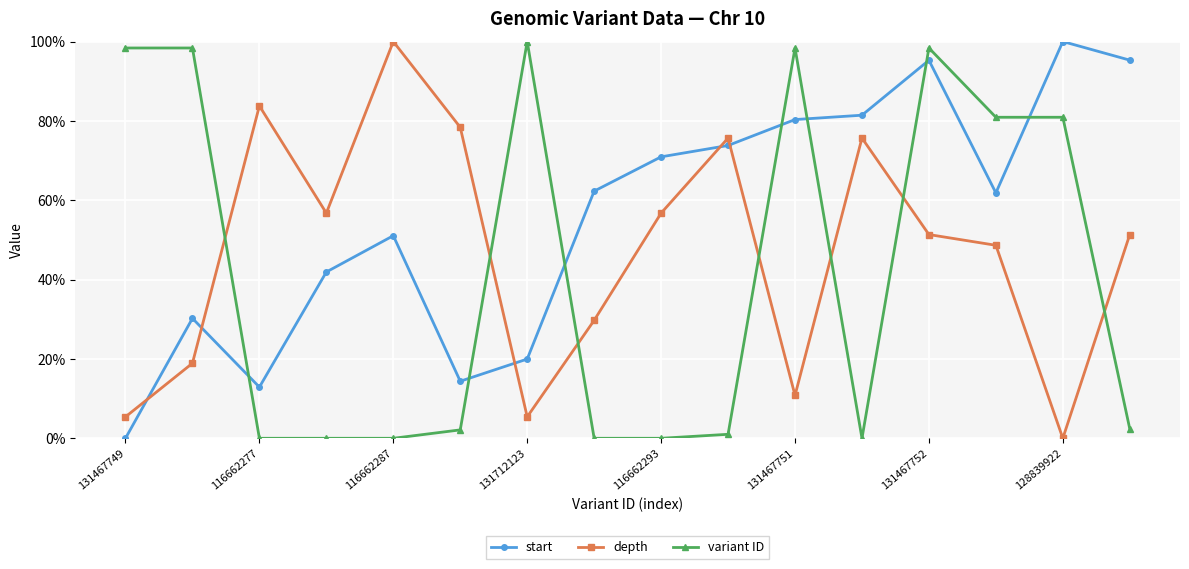

True or false: depth and variant ID intersect in this chart.

True